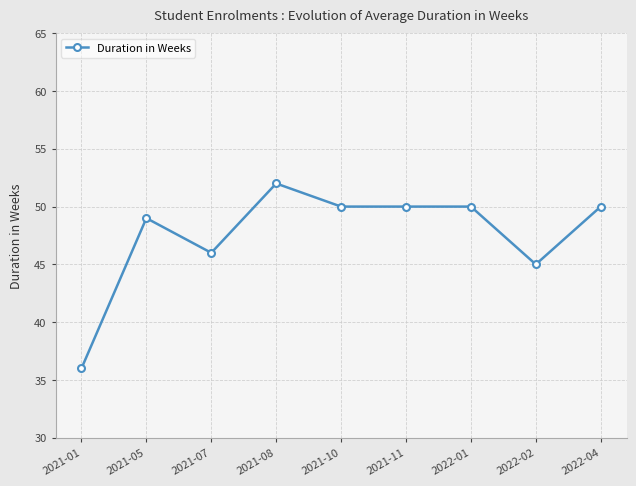

Reading left to right, transcribe all the data shown in this chart.

36	49	46	52	50	50	50	45	50